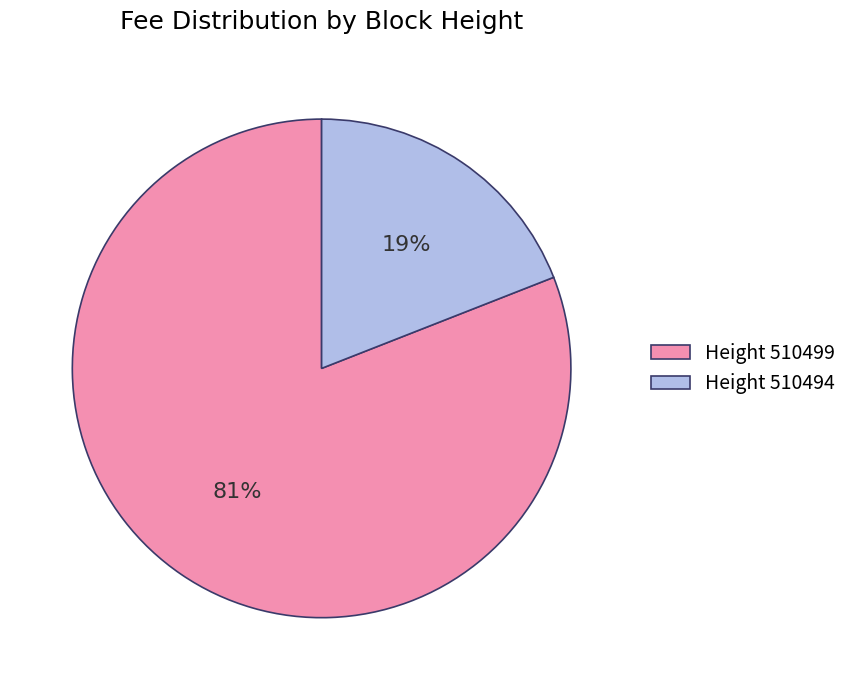

Is there a majority slice in this chart?

Yes